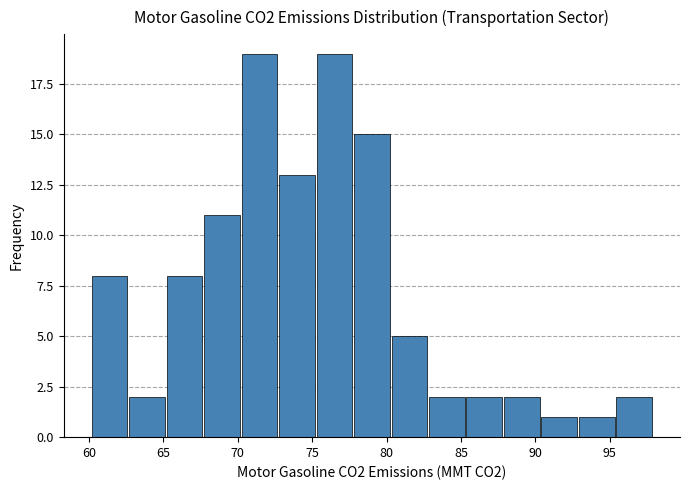

Reading left to right, list every bar in this chart as the range it spans on the x-axis followed by its height. Neither the bar edges nor the heights are printed on the chart, so give them approximately, as read against the axes.

60.0 to 62.5: 8
62.5 to 65.0: 2
65.0 to 67.5: 8
67.5 to 70.0: 11
70.0 to 72.5: 19
72.5 to 75.0: 13
75.0 to 77.5: 19
77.5 to 80.5: 15
80.5 to 83.0: 5
83.0 to 85.5: 2
85.5 to 88.0: 2
88.0 to 90.5: 2
90.5 to 93.0: 1
93.0 to 95.5: 1
95.5 to 98.0: 2